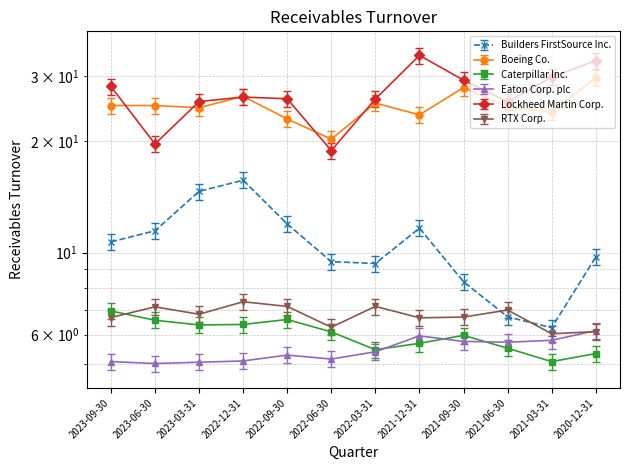

How many lines are shown in the chart?

6